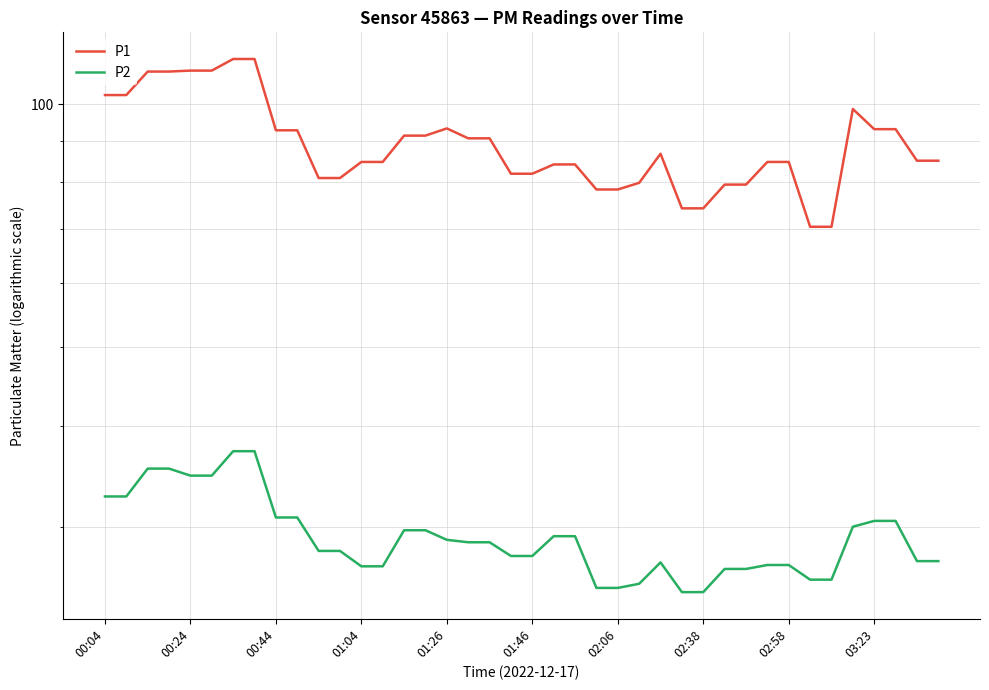

How many lines are shown in the chart?

2